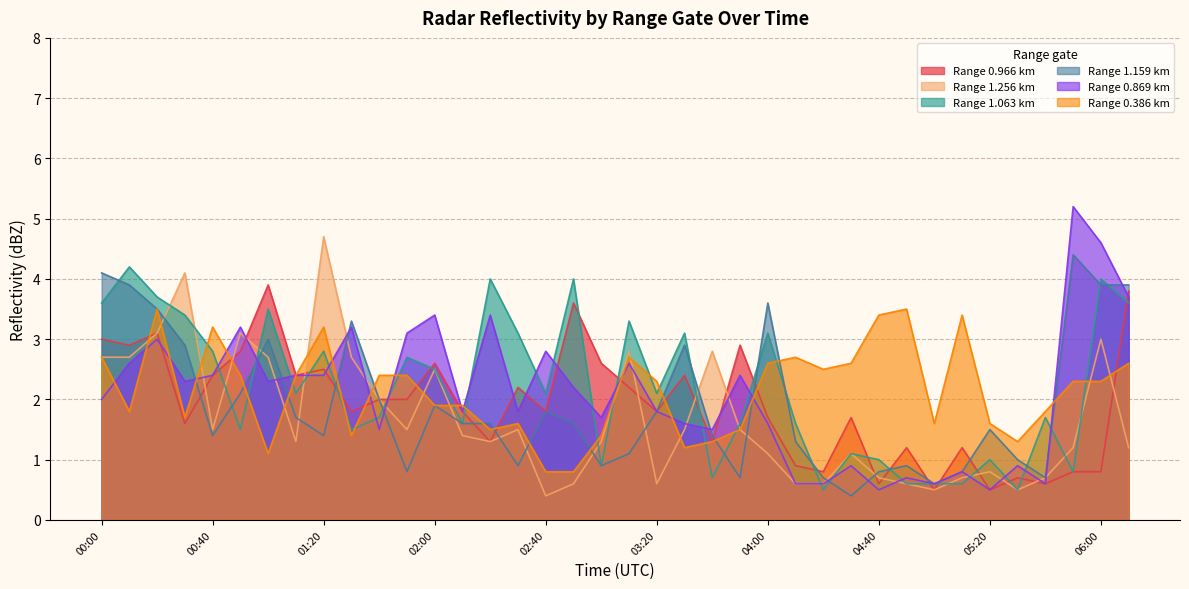

How many intersections are there between 0.386 and 1.159?

14